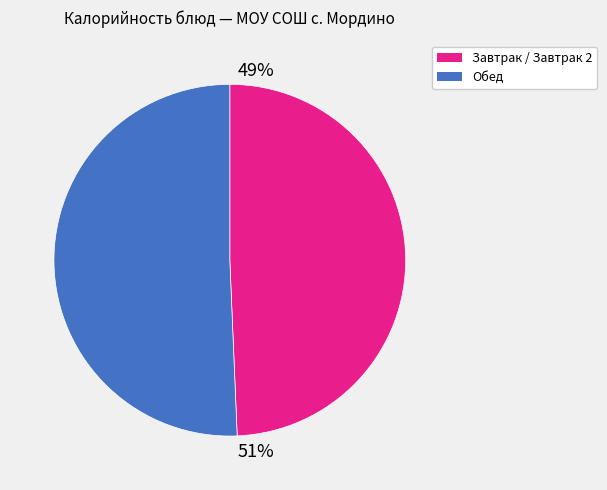

To the nearest percent, what is the average slice percentage?

50%